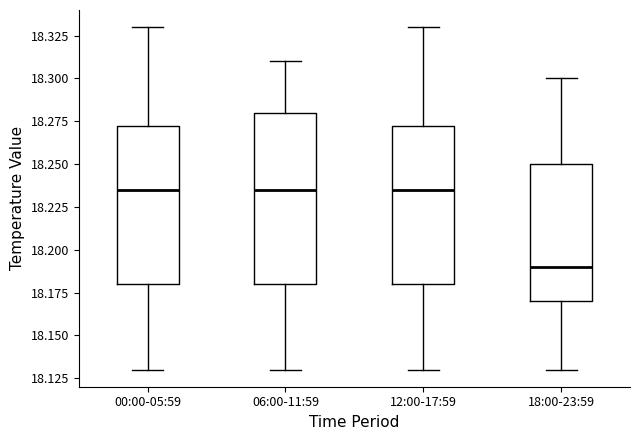

Reading left to right, read every box against the y-axis: the position of its median line, the range the box covers, and the ends of its whiskers. The values are not printed on the chart, so give them approximately, as read against the axis.

00:00-05:59: median 18.235, box 18.180 to 18.275, whiskers 18.130 to 18.330
06:00-11:59: median 18.235, box 18.180 to 18.280, whiskers 18.130 to 18.310
12:00-17:59: median 18.235, box 18.180 to 18.275, whiskers 18.130 to 18.330
18:00-23:59: median 18.190, box 18.170 to 18.250, whiskers 18.130 to 18.300